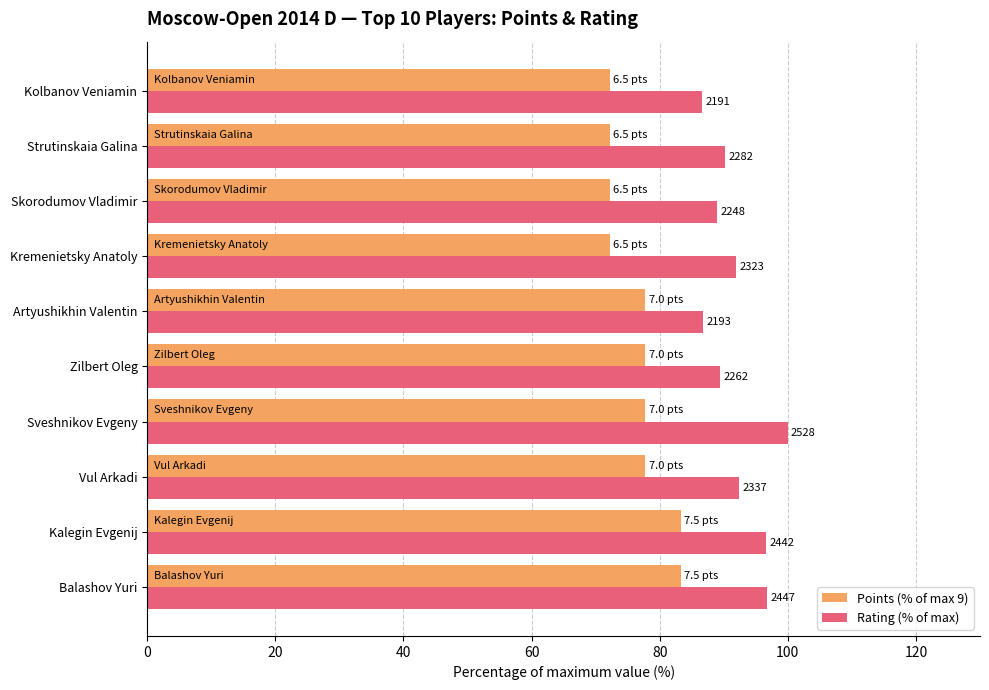

Reading left to right, transcribe all the data shown in this chart.

Points (% of max 9): 83.3	83.3	77.8	77.8	77.8	77.8	72.2	72.2	72.2	72.2
Rating (% of max): 96.8	96.6	92.4	100.0	89.5	86.7	91.9	88.9	90.3	86.7